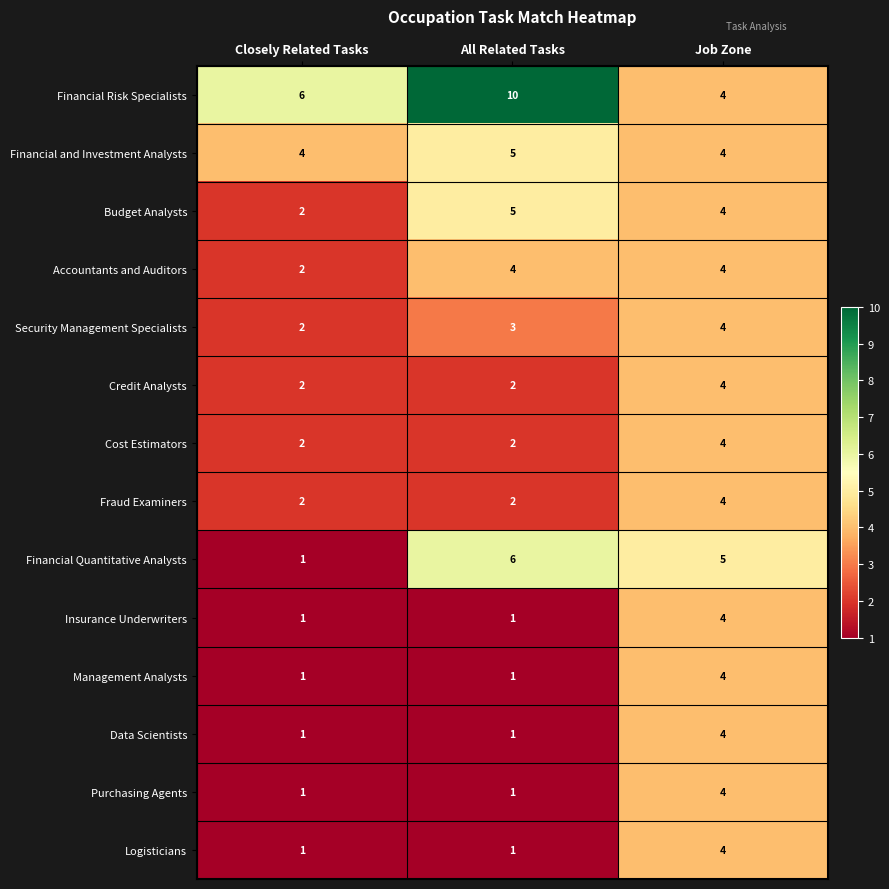

Which series has the largest total across all categories?

Financial Risk Specialists